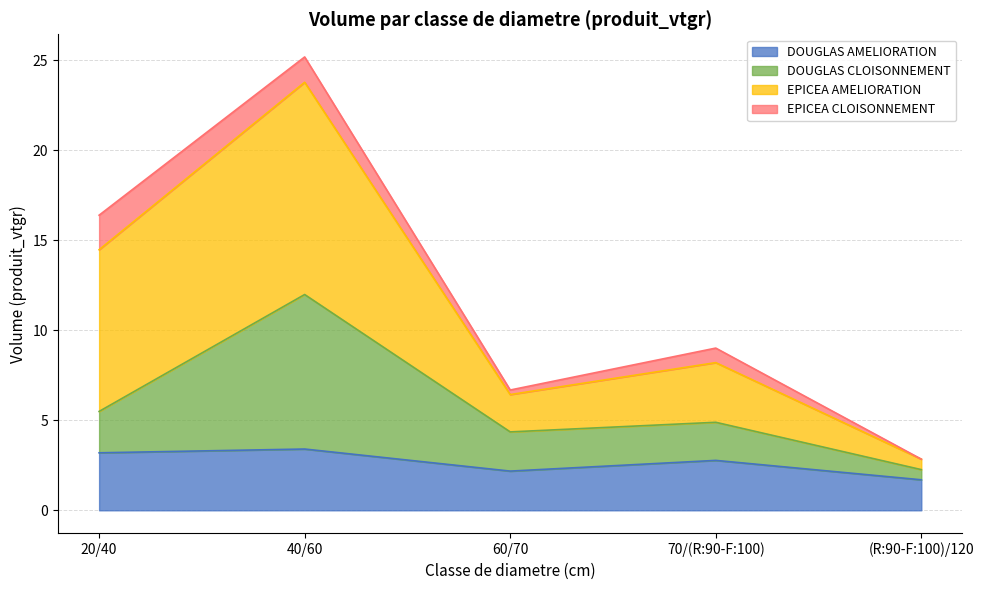

Which series changed the most between 40/60 and (R:90-F:100)/120?

EPICEA AMELIORATION